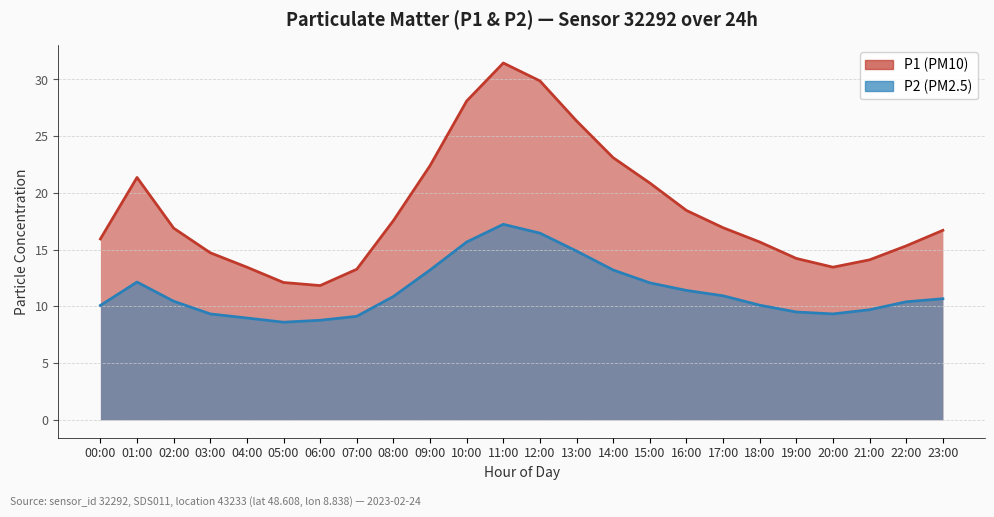

What is the difference between the highest and lowest values at 22:00?

4.9